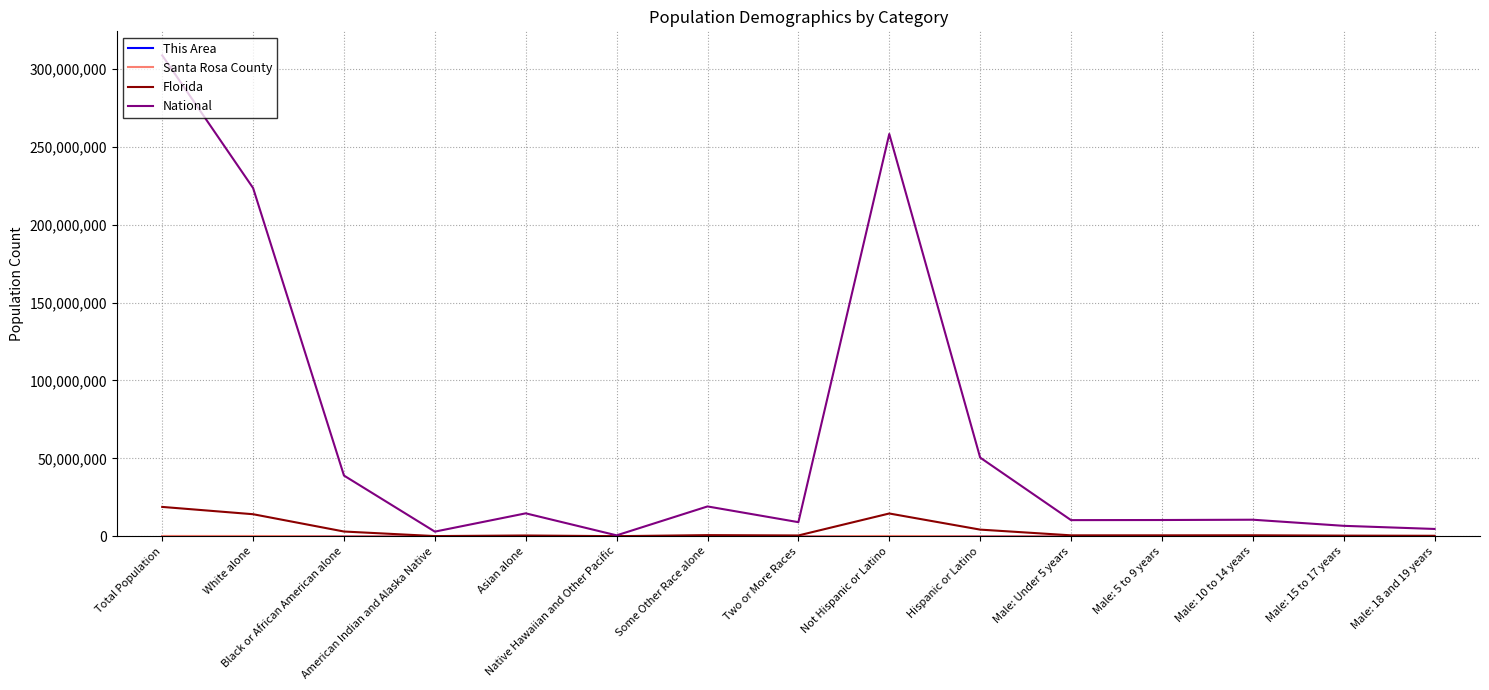

Does the chart have visible grid lines?

Yes